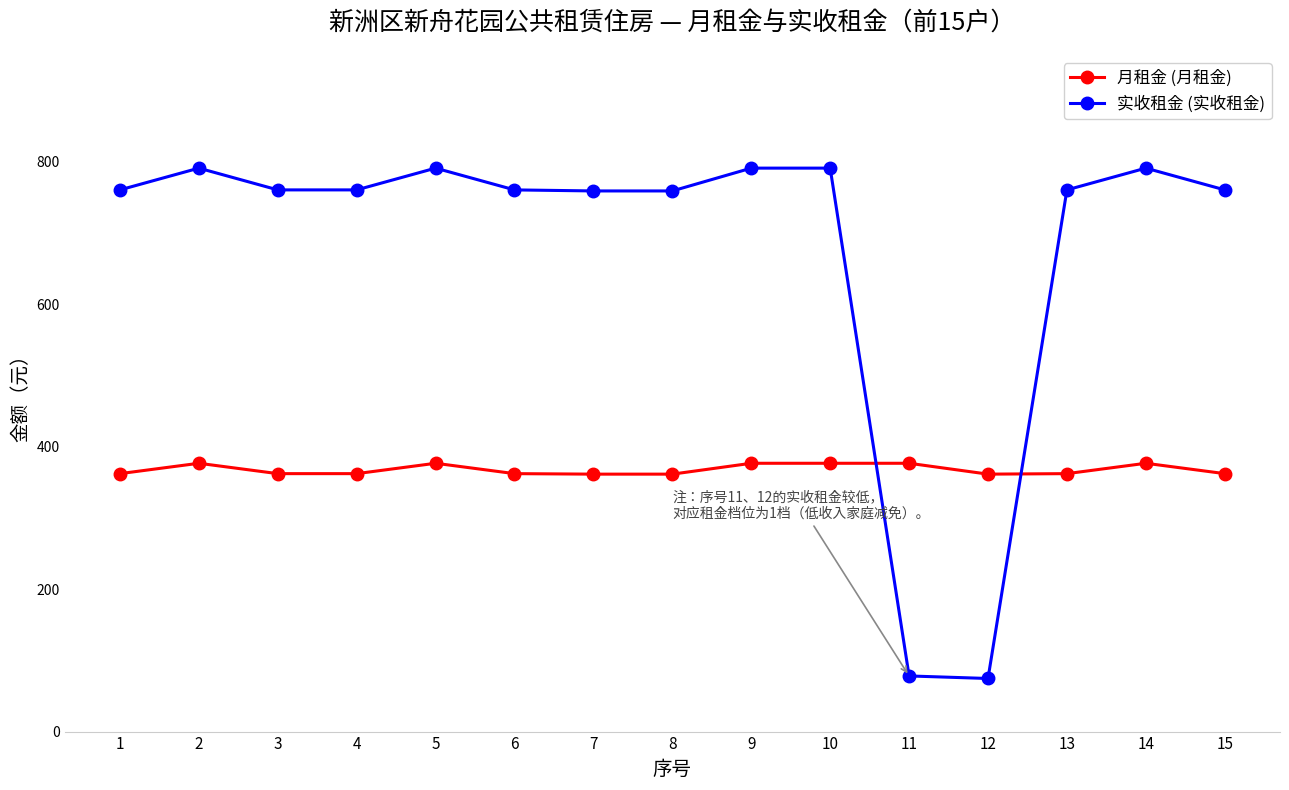

Rank the series by their maximum value, from lowest to highest.

月租金 (月租金), 实收租金 (实收租金)